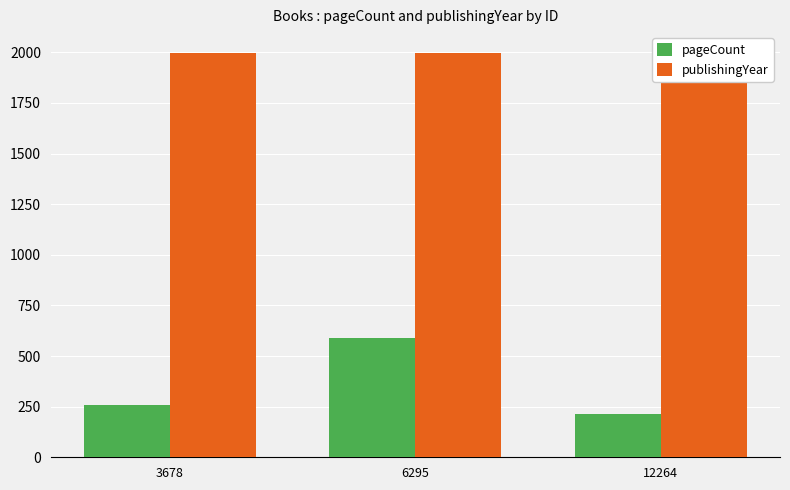

At which category is the sum across all series the highest?

6295